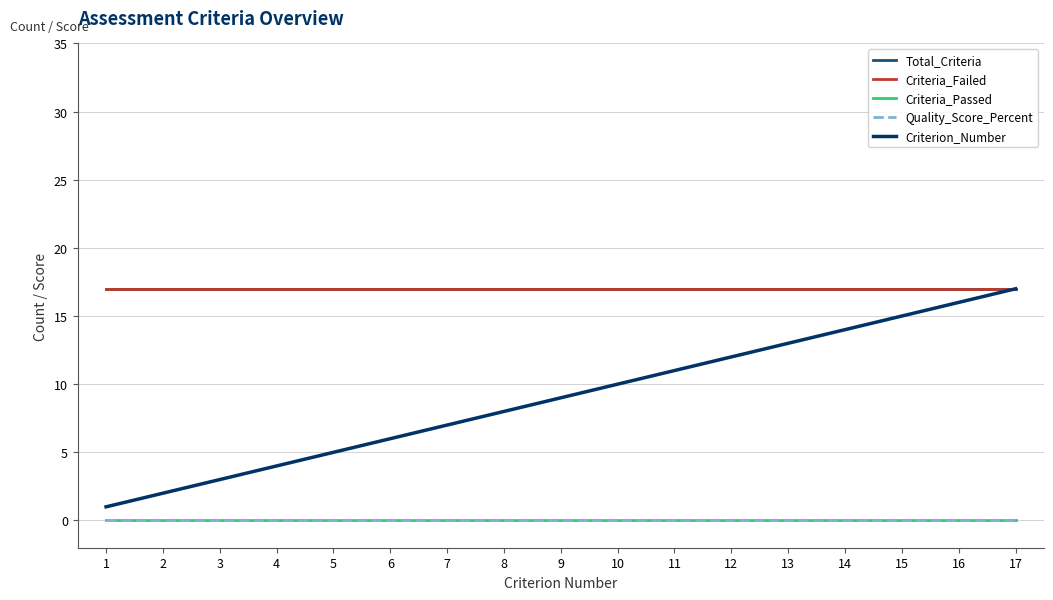

True or false: Criteria_Failed and Criteria_Passed cross at least once.

False